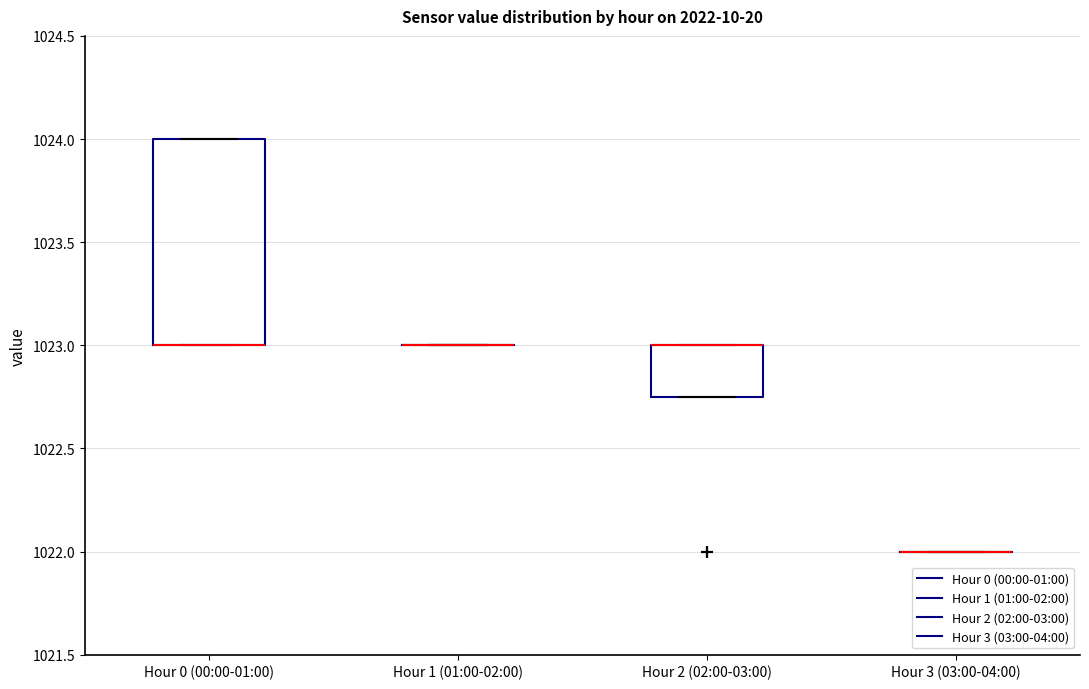

Reading left to right, transcribe this box plot: for each box, give where its median line is, the range the box spans, and where its two whiskers end, as read against the y-axis. The values are not printed on the chart, so give them approximately, as read against the axis.

Hour 0 (00:00-01:00): median 1023.00 (drawn on the box's lower edge), box 1023.00 to 1024.00, whiskers 1023.00 to 1024.00
Hour 1 (01:00-02:00): box collapsed to a line at 1023.00, whiskers 1023.00 to 1023.00
Hour 2 (02:00-03:00): median 1023.00 (drawn on the box's upper edge), box 1022.75 to 1023.00, whiskers 1022.75 to 1023.00
Hour 3 (03:00-04:00): box collapsed to a line at 1022.00, whiskers 1022.00 to 1022.00